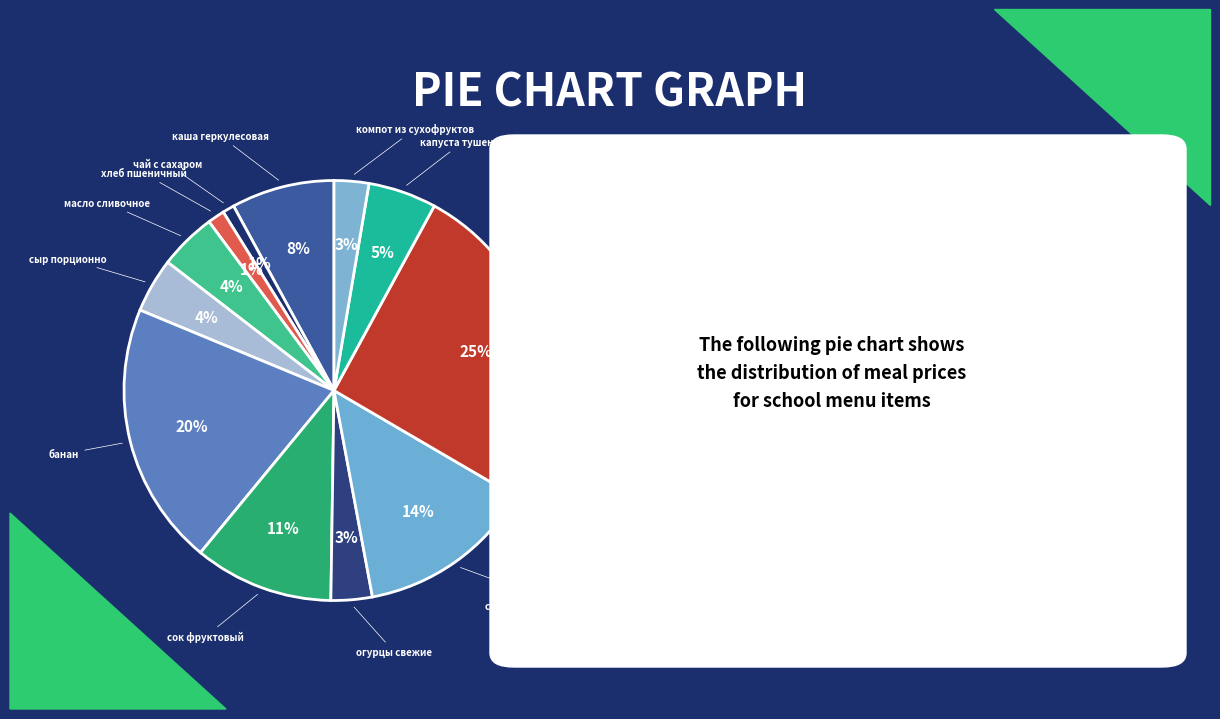

What is the largest slice in the pie chart?

бефстроганов